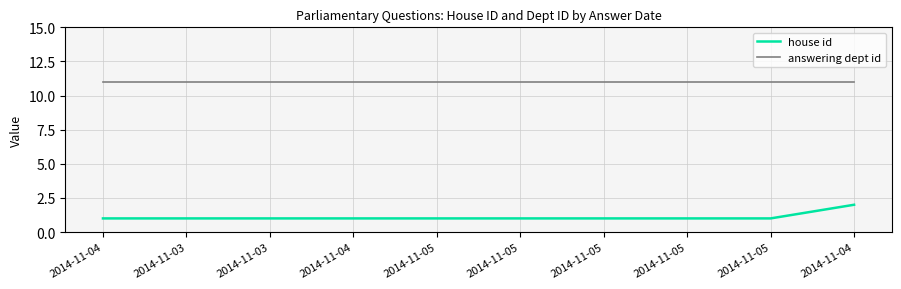

The value of answering dept id at 2014-11-05 is 11. True or false?

True